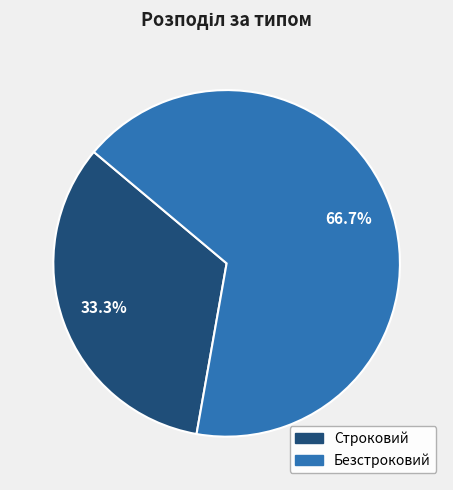

Which category accounts for the majority?

Безстроковий